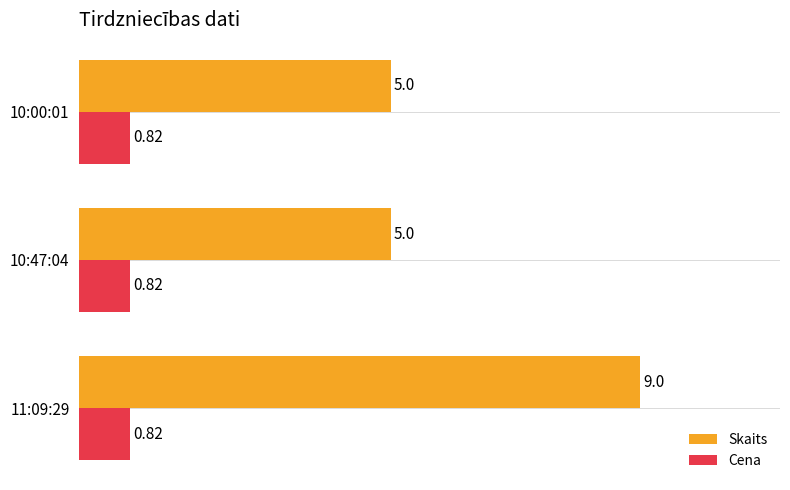

Is the value of Cena at 10:00:01 greater than the value of Skaits at 11:09:29?

No